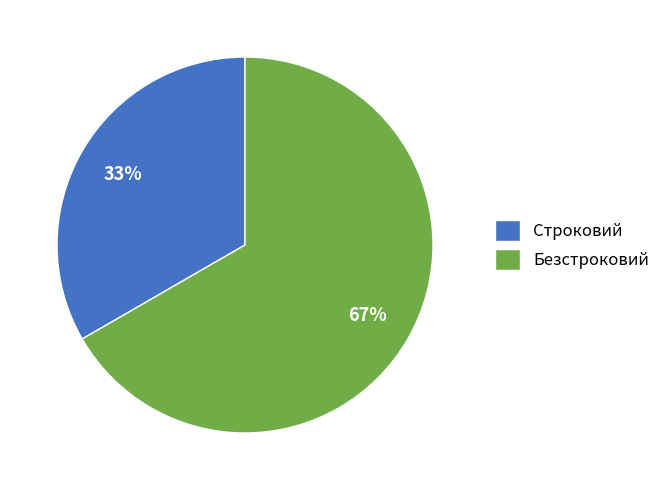

Is there any slice that represents more than half of the pie?

Yes